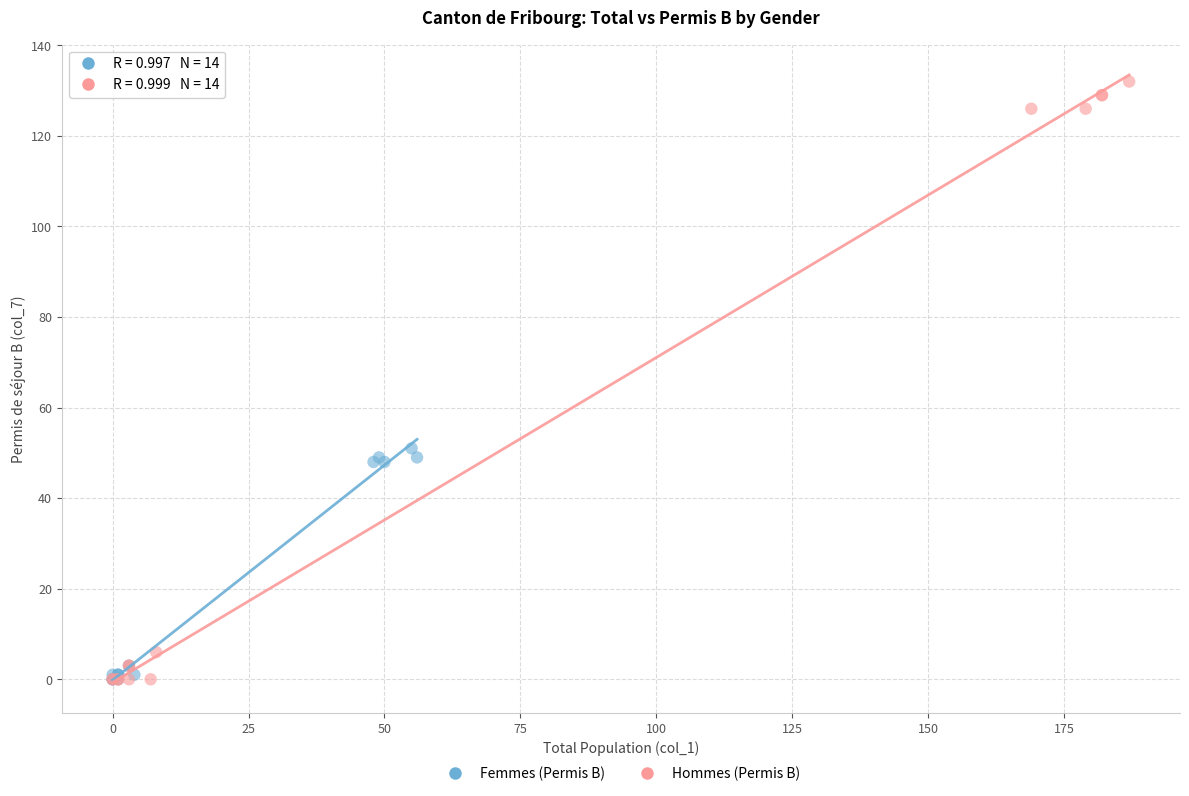

Which series has the widest spread of Y values?

Hommes (Permis B)